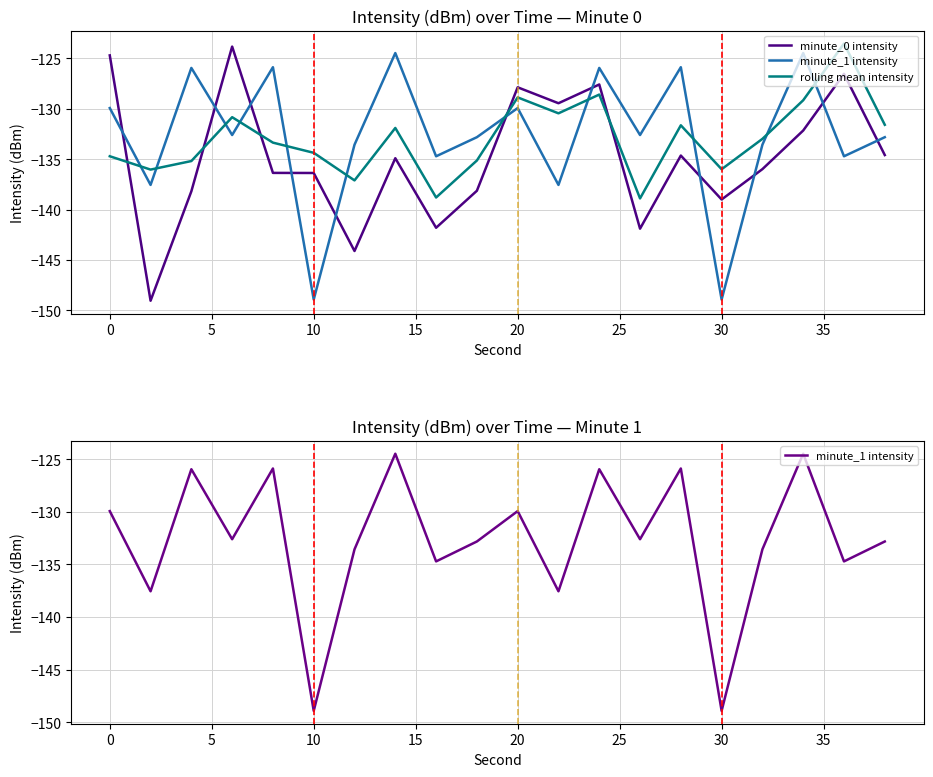

What are all the series names shown in the legend?

minute_0 intensity, minute_1 intensity, rolling mean intensity